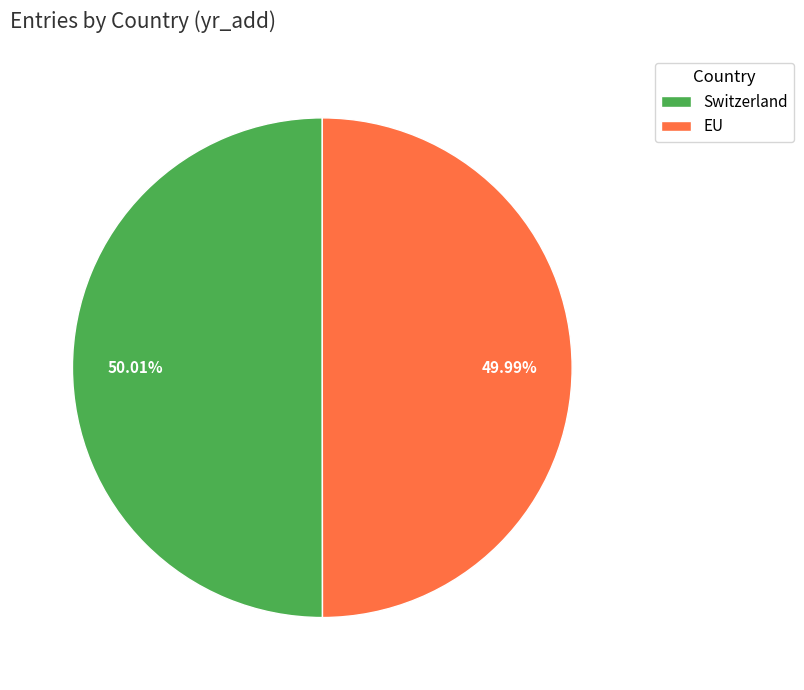

Combined, what portion of the pie is Switzerland and EU?

100.0%